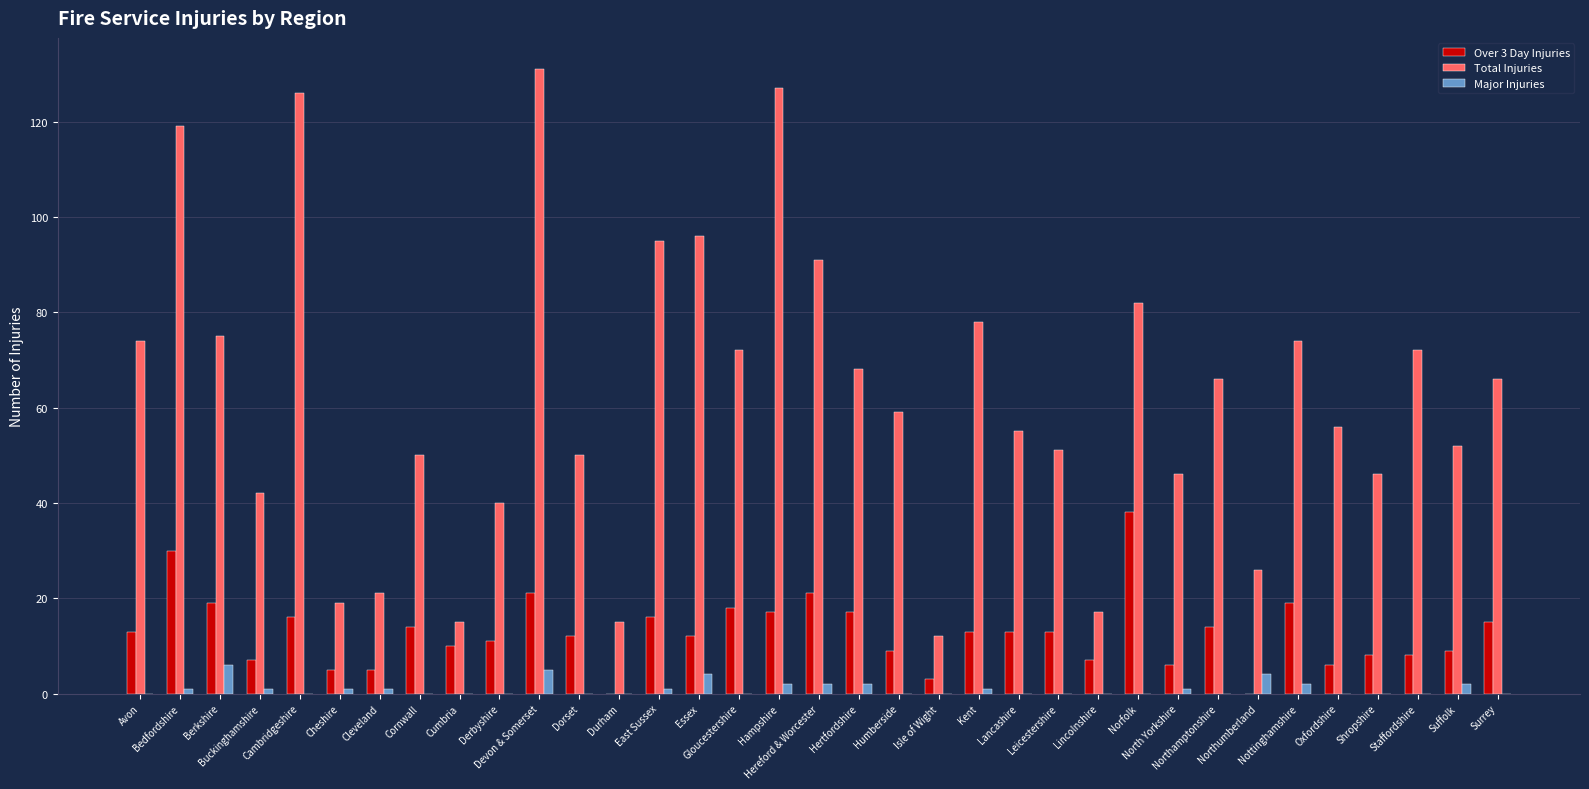

Is it true that Over 3 Day Injuries equals 22 at Leicestershire?

False